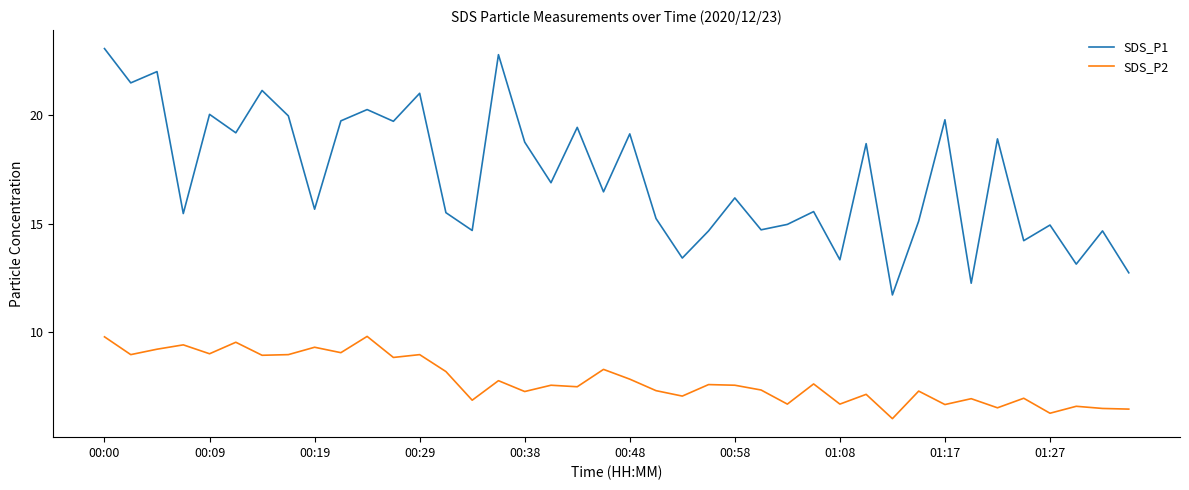

Rank the series by their average value, from lowest to highest.

SDS_P2, SDS_P1